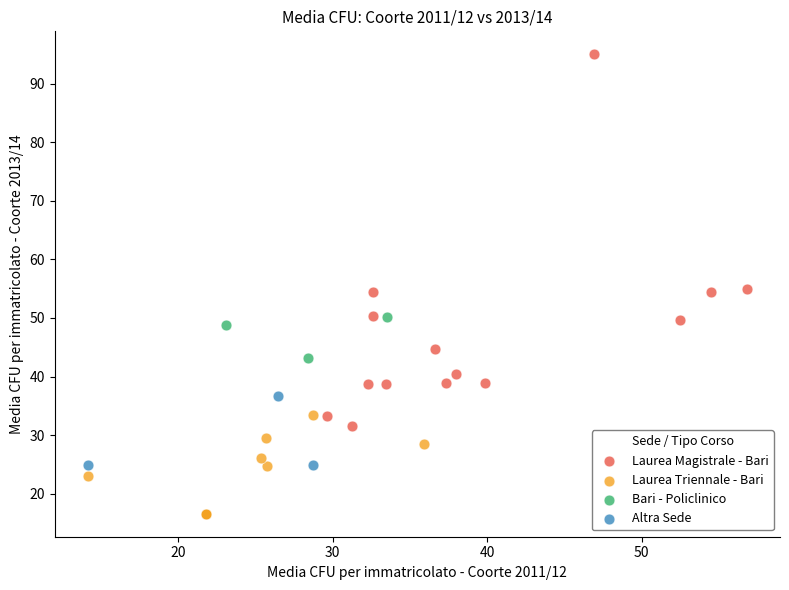

Which series reaches the maximum Y coordinate?

Laurea Magistrale - Bari